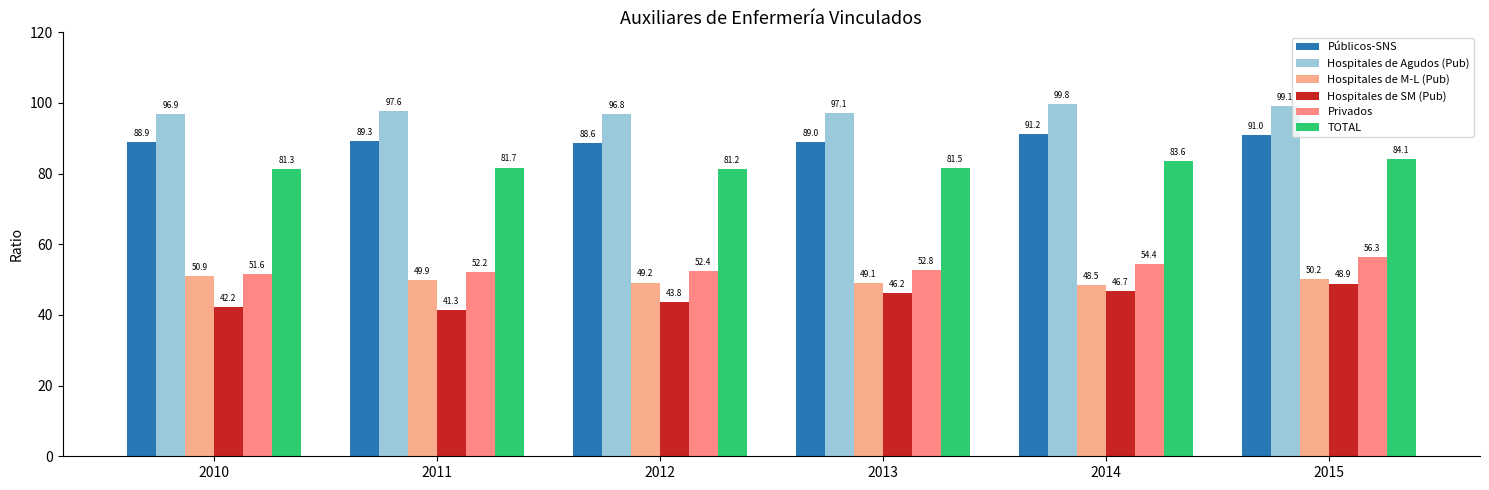

Reading left to right, what are all the values shown in this chart?

Públicos-SNS: 2010=88.9	2011=89.3	2012=88.6	2013=89.0	2014=91.2	2015=91.0
Hospitales de Agudos (Pub): 2010=96.9	2011=97.6	2012=96.8	2013=97.1	2014=99.8	2015=99.1
Hospitales de M-L (Pub): 2010=50.9	2011=49.9	2012=49.2	2013=49.1	2014=48.5	2015=50.2
Hospitales de SM (Pub): 2010=42.2	2011=41.3	2012=43.8	2013=46.2	2014=46.7	2015=48.9
Privados: 2010=51.6	2011=52.2	2012=52.4	2013=52.8	2014=54.4	2015=56.3
TOTAL: 2010=81.3	2011=81.7	2012=81.2	2013=81.5	2014=83.6	2015=84.1